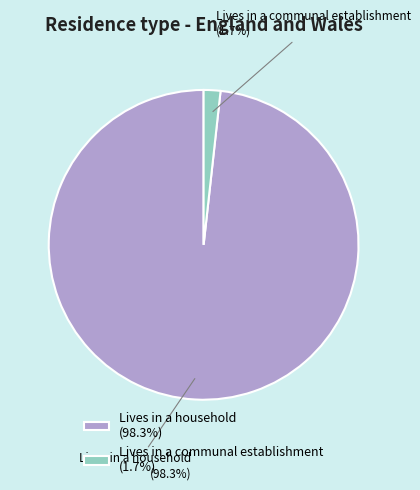

Between Lives in a communal establishment (1.7%) and Lives in a household (98.3%), which is larger?

Lives in a household (98.3%)